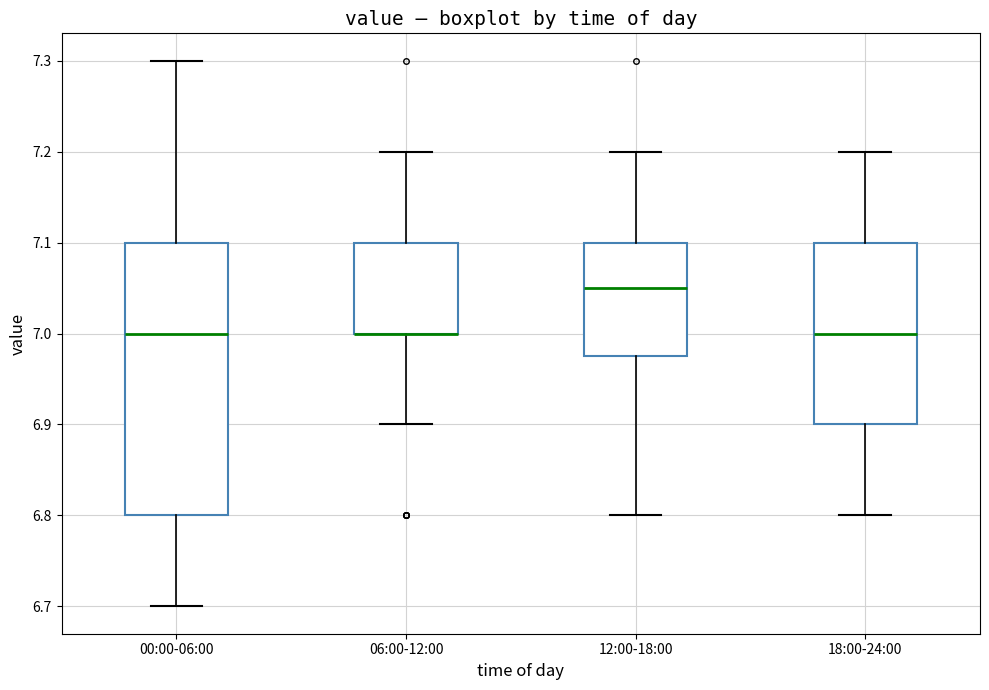

Where does the lower whisker of the box for 18:00-24:00 end on the y-axis? The values are not printed on the chart, so give them approximately, as read against the axis.

6.80